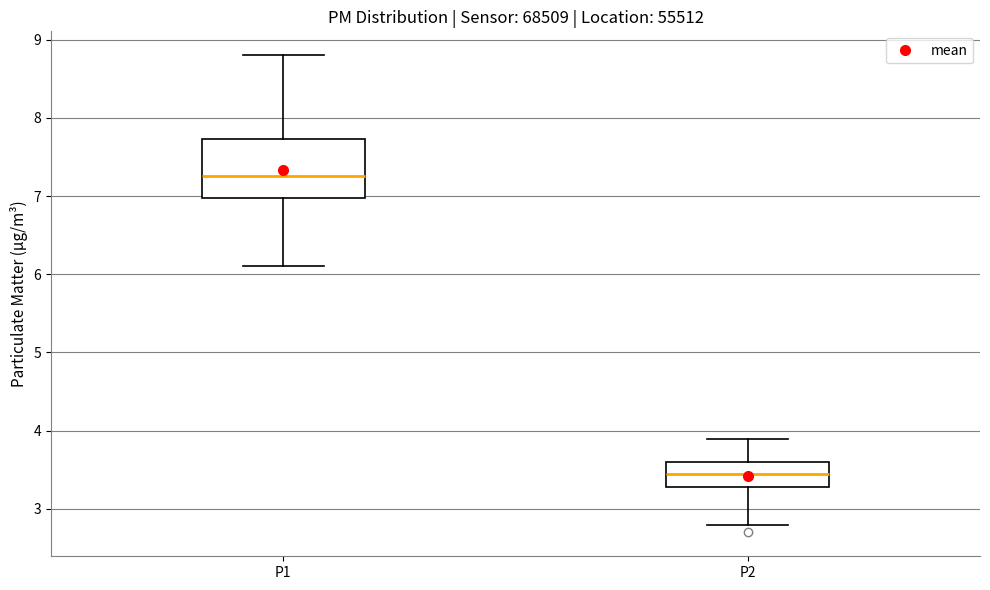

Where does the median line of the box for P1 sit on the y-axis? The values are not printed on the chart, so give them approximately, as read against the axis.

7.3